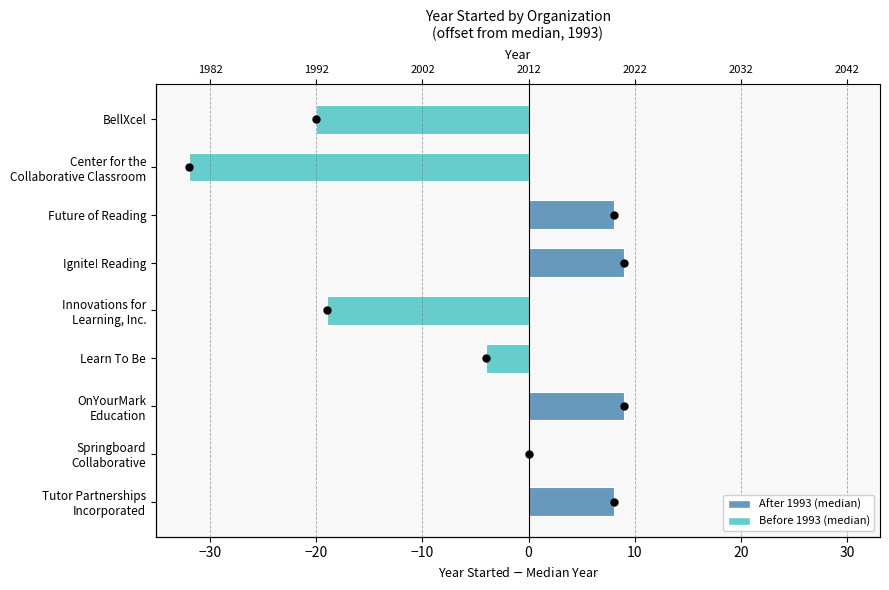

What is the change in value from Future of Reading to Ignite! Reading?

+1